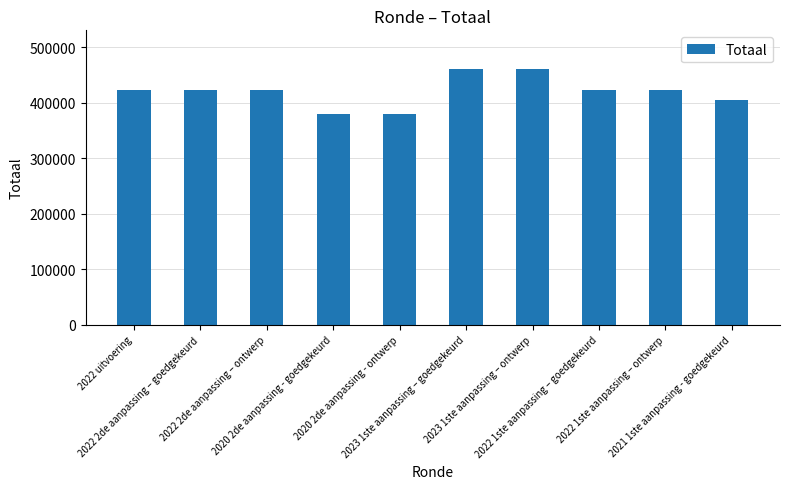

The value at 2022 uitvoering is 422689. True or false?

True